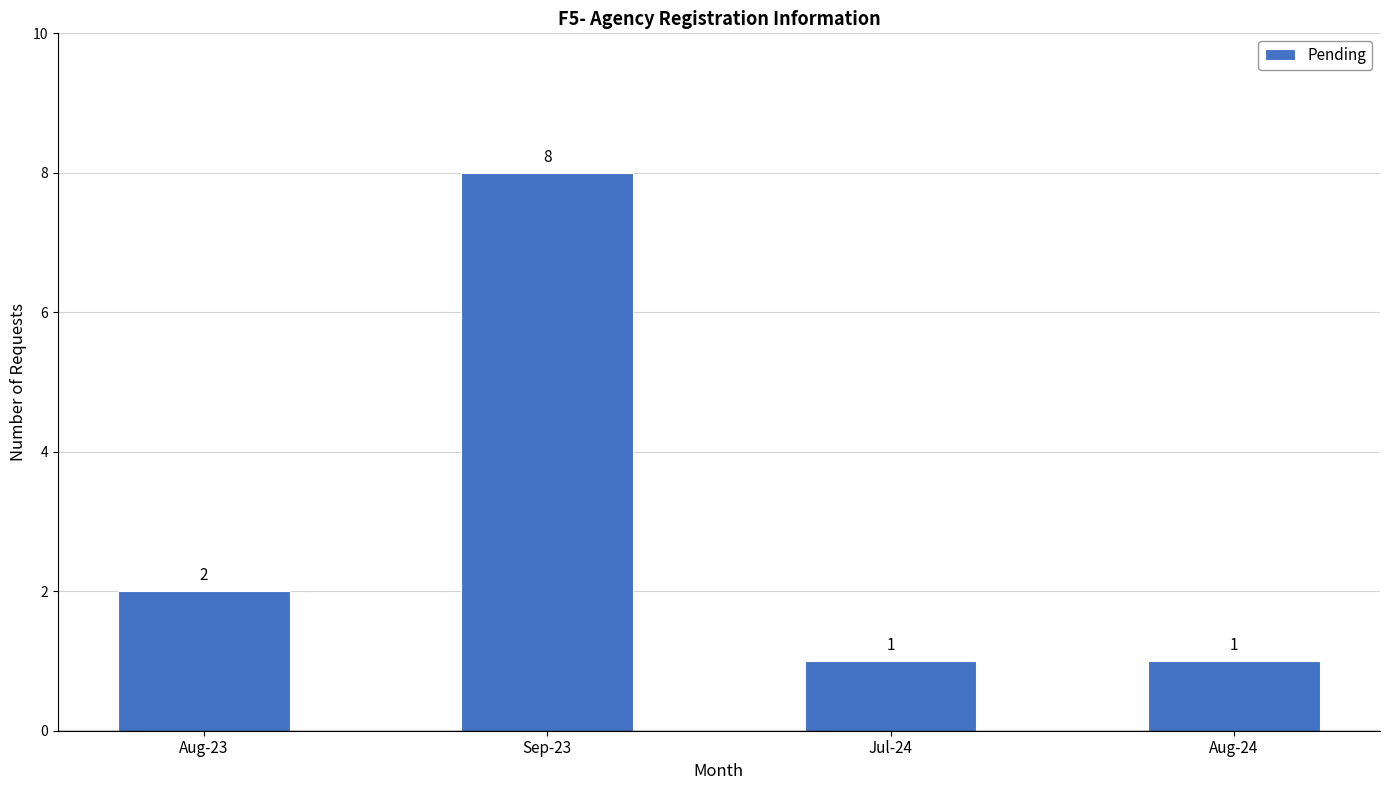

Which category has the highest value across all series?

Sep-23